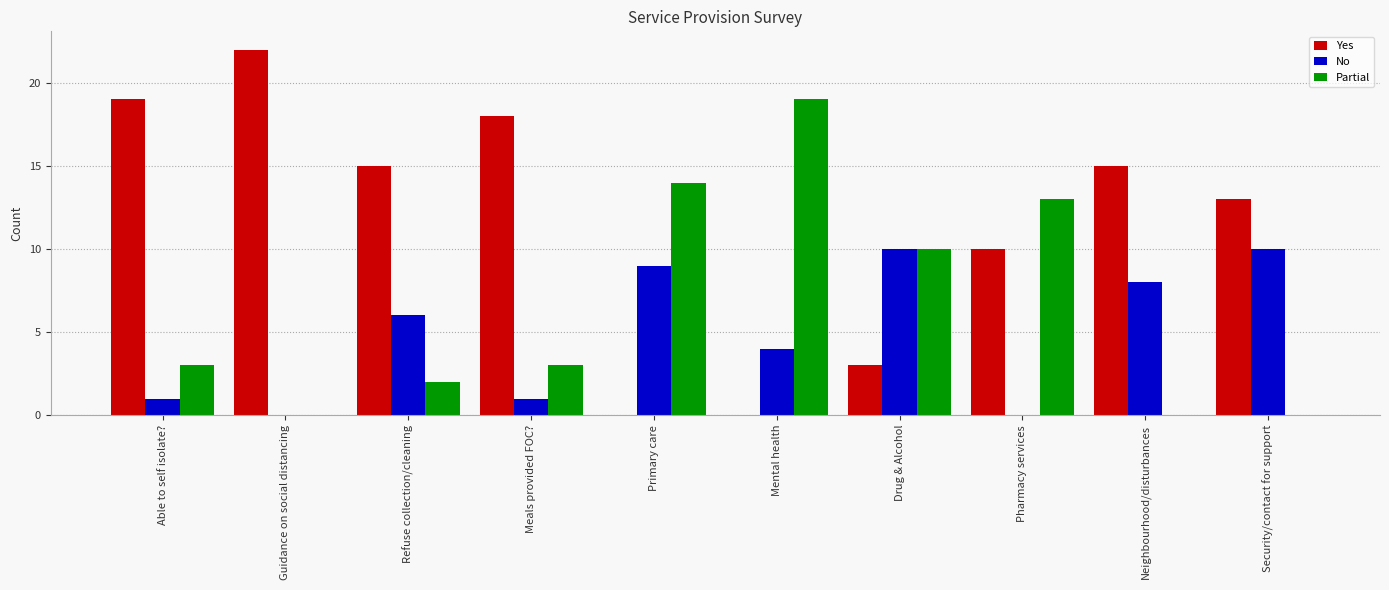

How many series are shown in this chart?

3